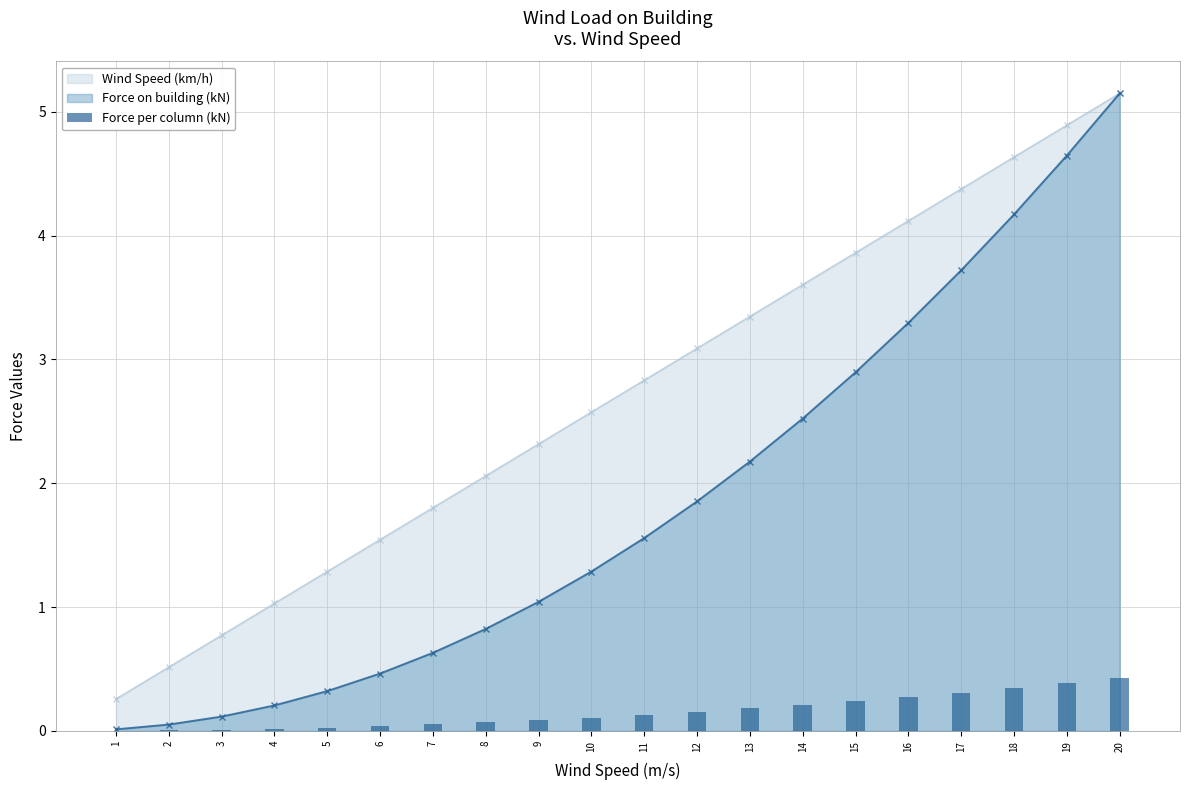

What is the sum of all values?

3.1